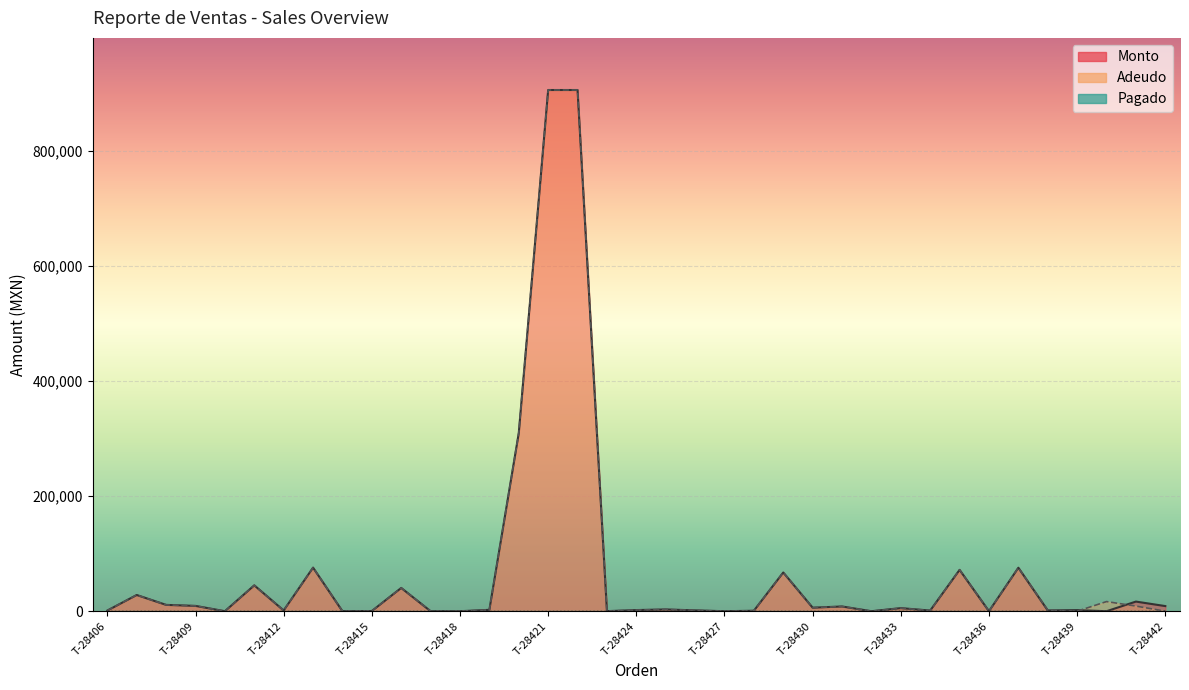

Is it true that Monto equals 8925.0 at T-28442?

True